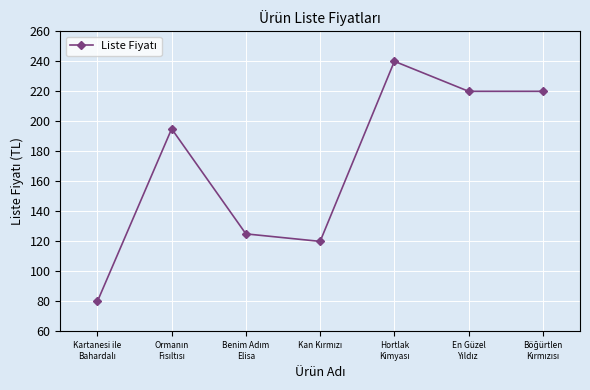

What is the difference between the second highest and minimum values?

140